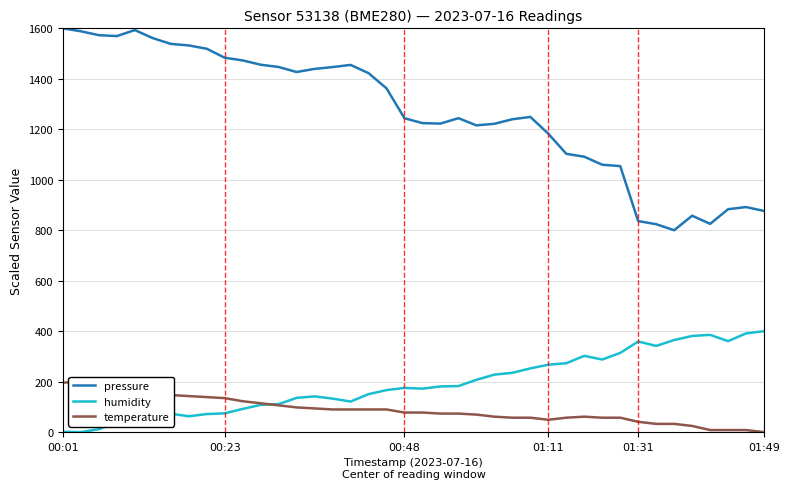

What are all the series names shown in the legend?

pressure, humidity, temperature